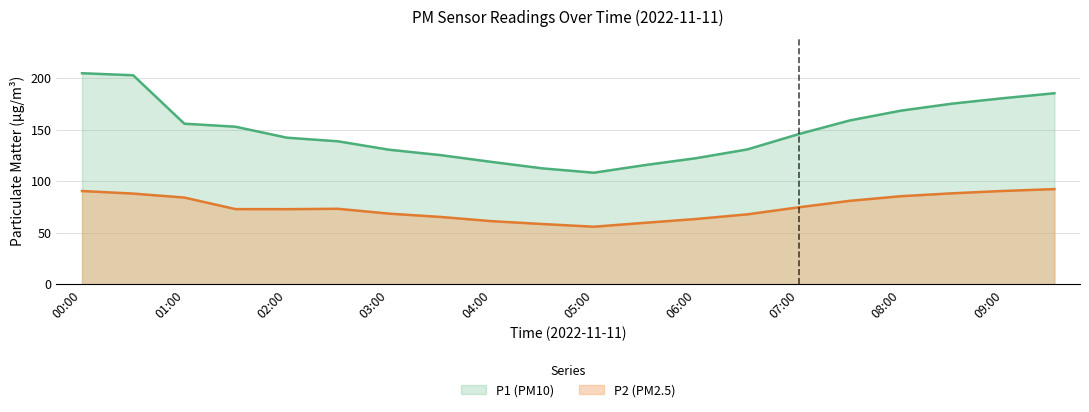

What is the difference between the second highest and second lowest values in the P2 series?

32.1